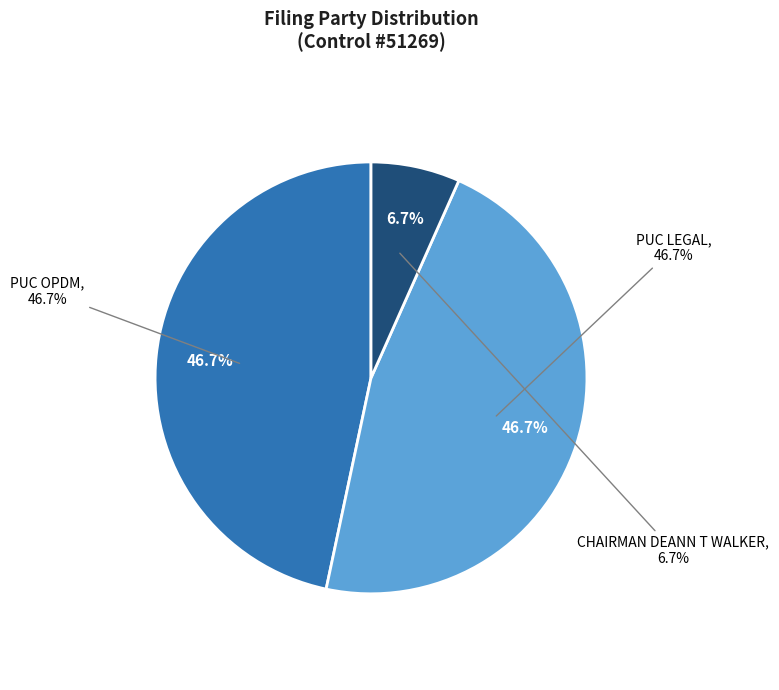

What percentage is the CHAIRMAN DEANN T WALKER slice, to the nearest percent?

7%